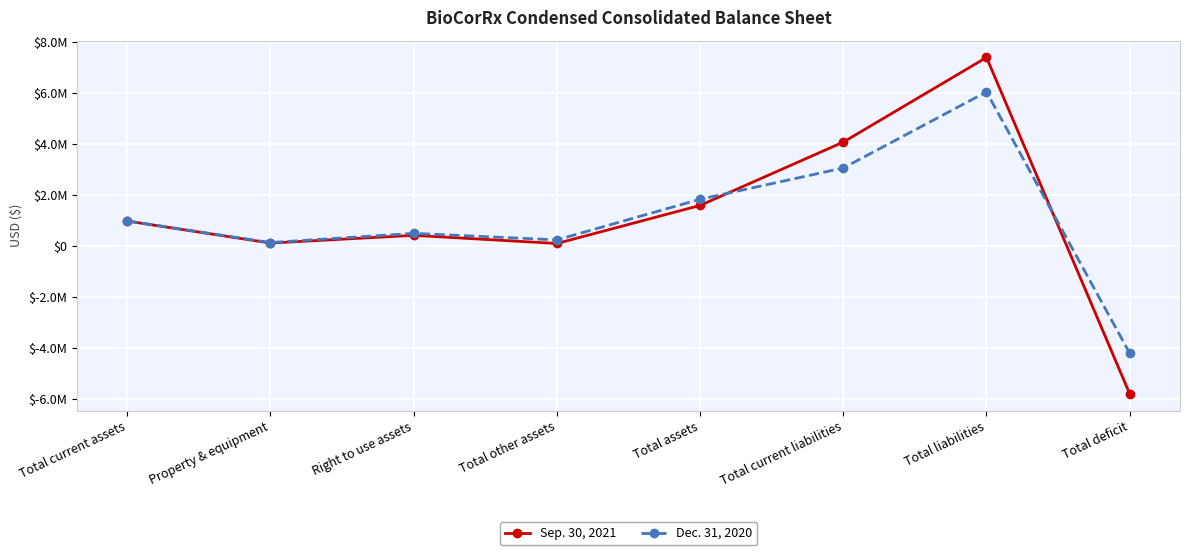

How many negative values does the Sep. 30, 2021 series have?

1